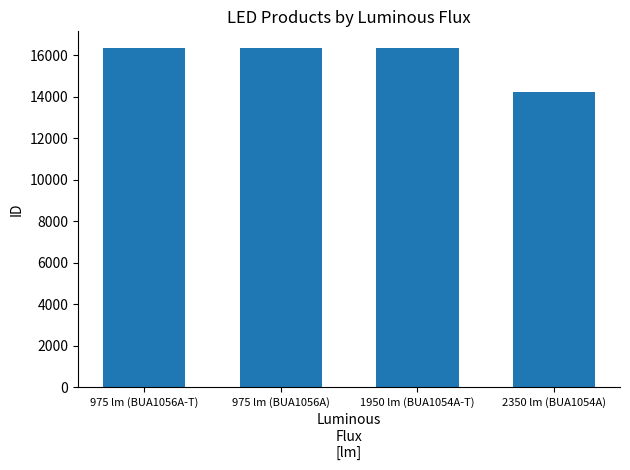

What is the difference between the values at 2350 lm (BUA1054A) and 975 lm (BUA1056A)?

2112